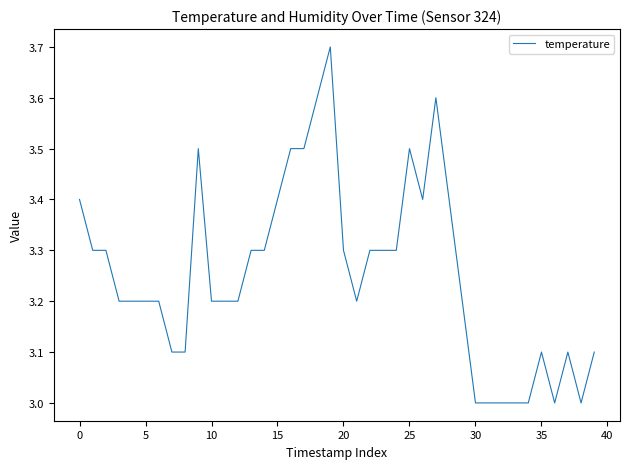

What is the maximum value shown in the chart?

3.7